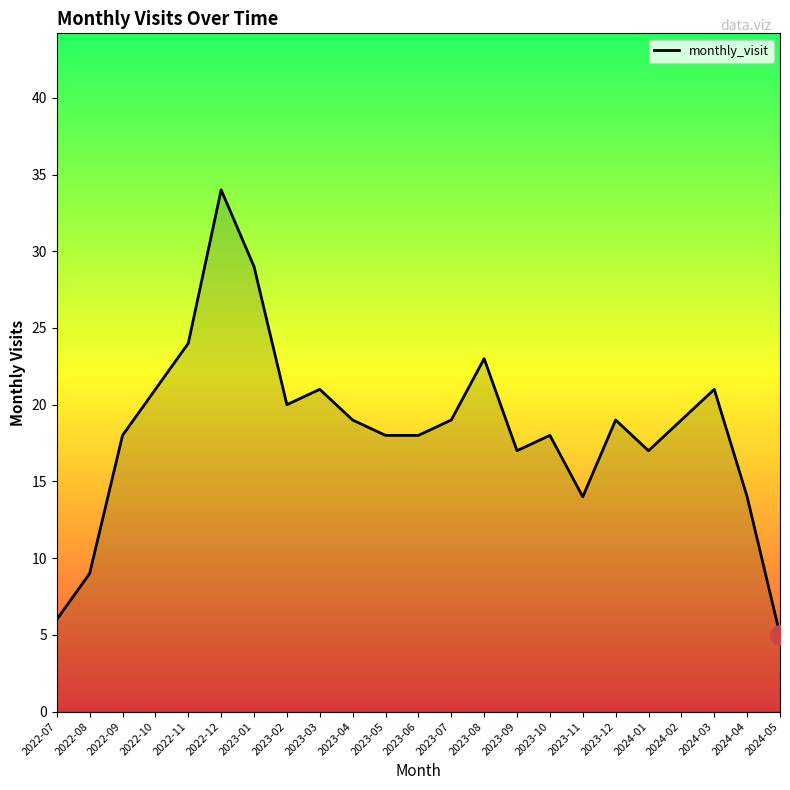

Which category has the lowest value across all series?

2024-05